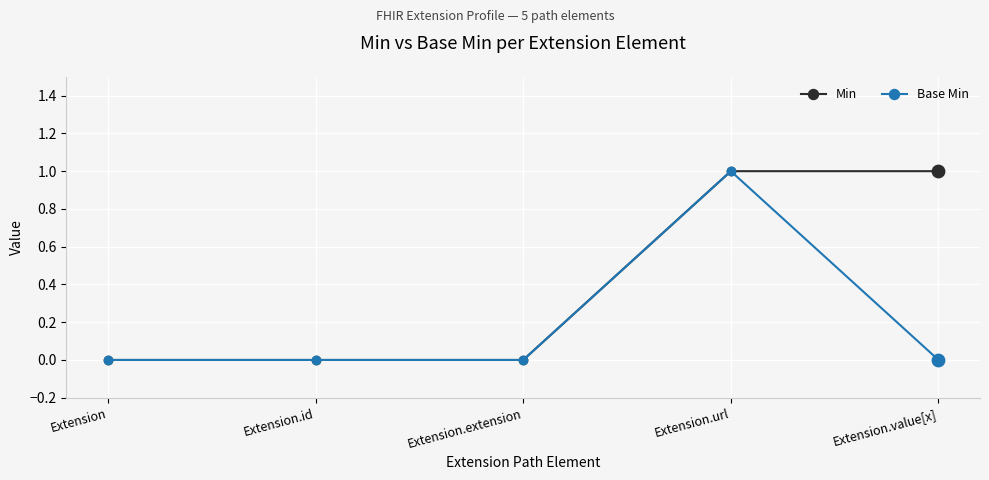

True or false: Base Min has more than 0 interior local peaks.

True